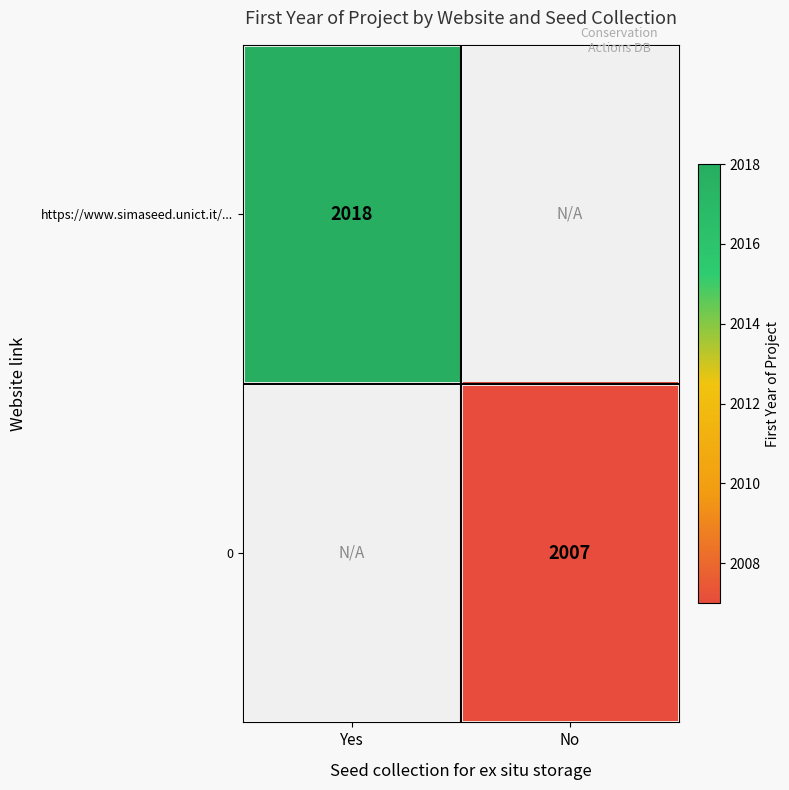

True or false: 0 has a value of 1134 at No.

False